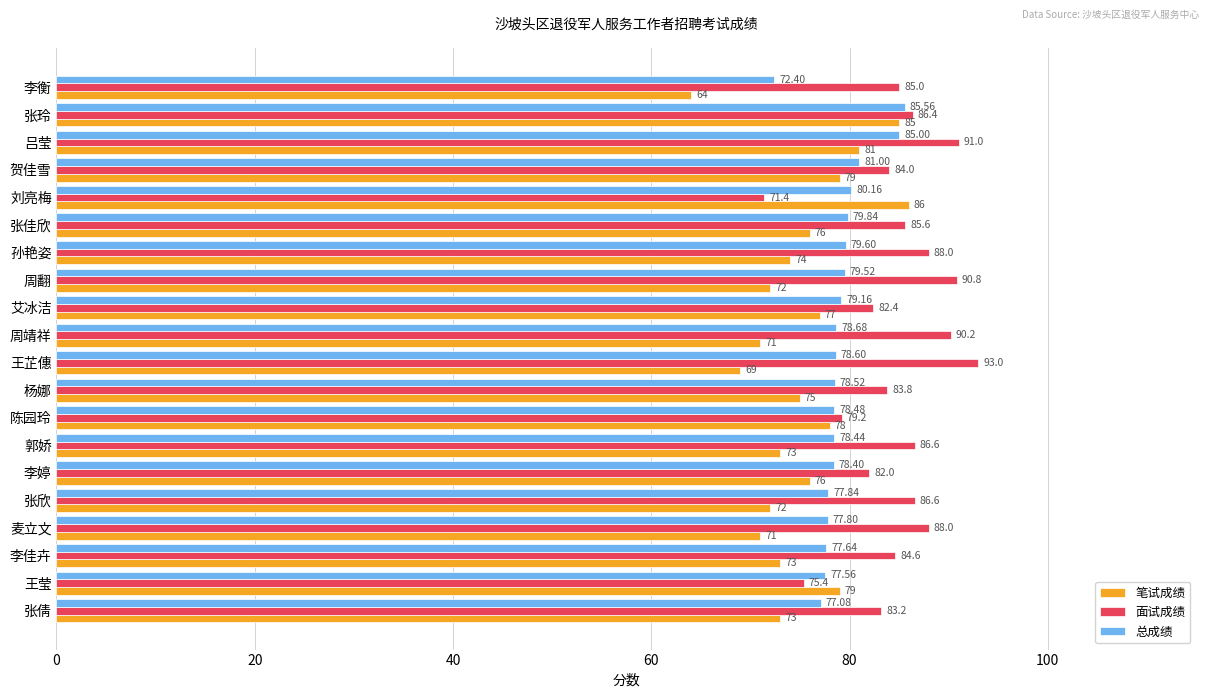

What is the difference between the highest and lowest values at 贺佳雪?

5.0